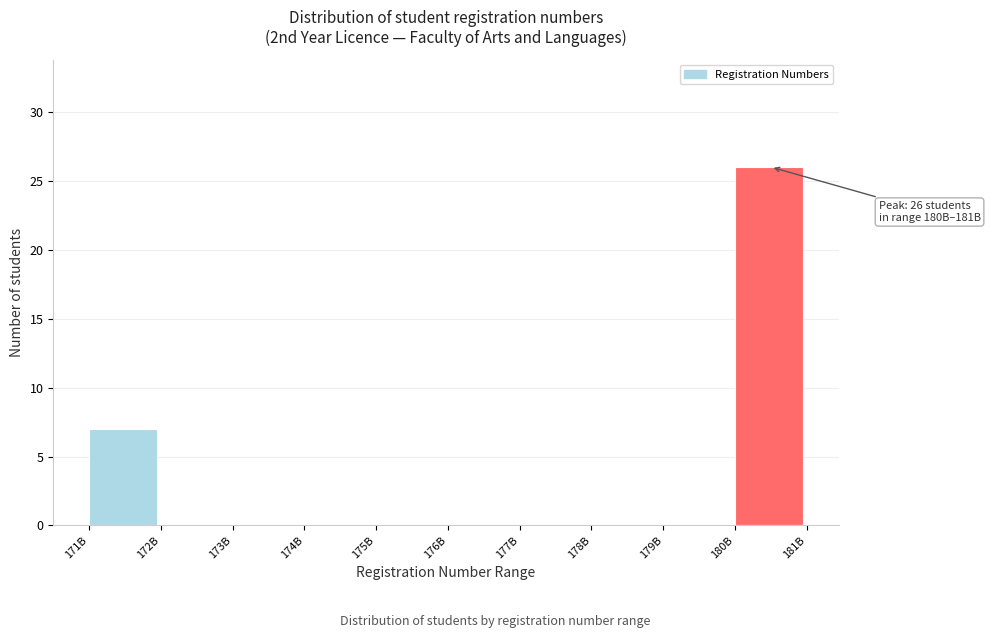

Reading right to left, transcribe all the data shown in this chart.

180B=26	179B=0	178B=0	177B=0	176B=0	175B=0	174B=0	173B=0	172B=0	171B=7